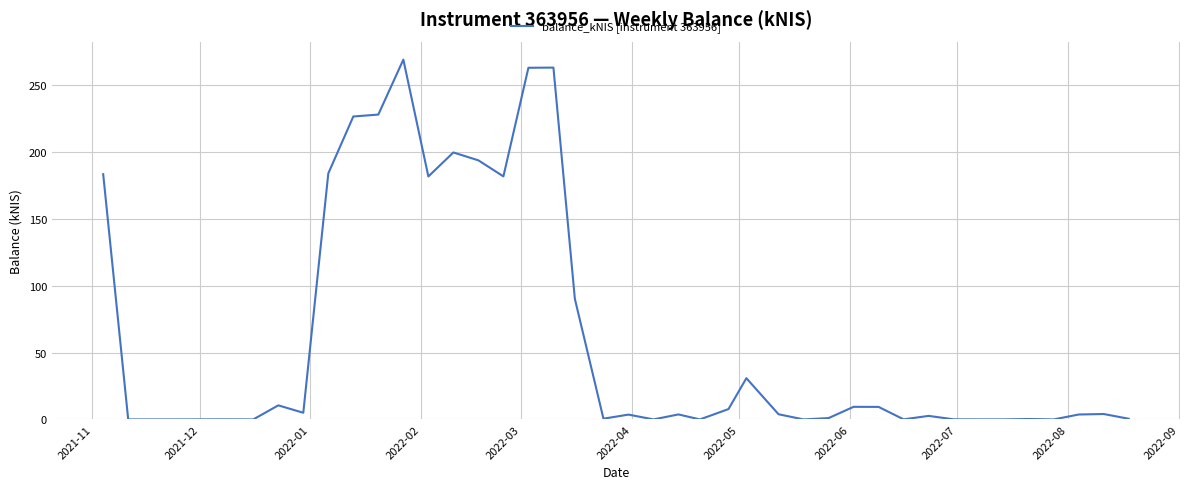

What is the maximum value shown in the chart?

268.8